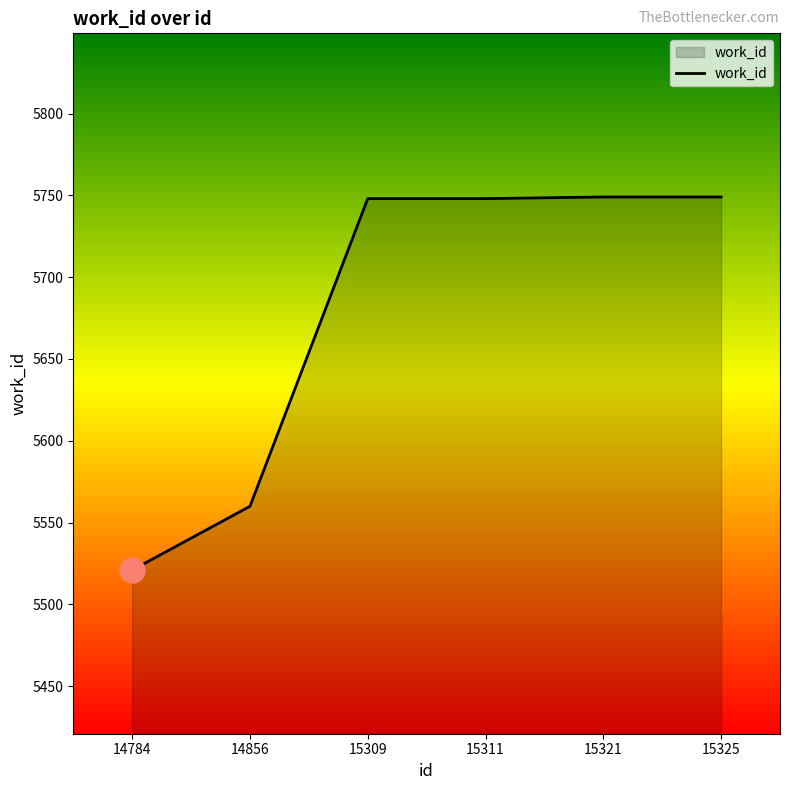

The chart shows a value of 5748 at 15311. True or false?

True